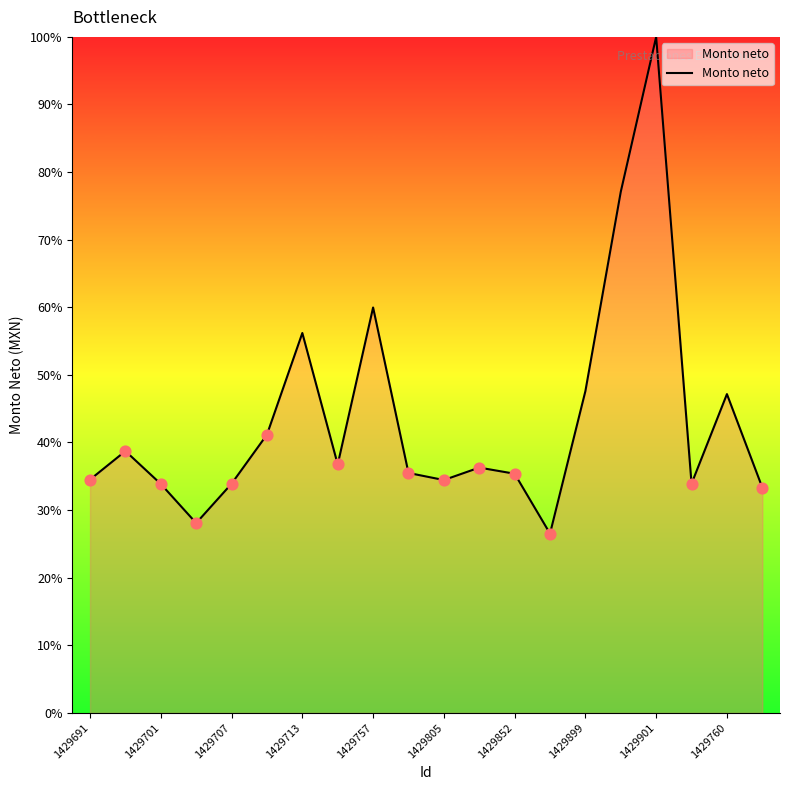

What is the difference between the maximum and minimum values?

73.5